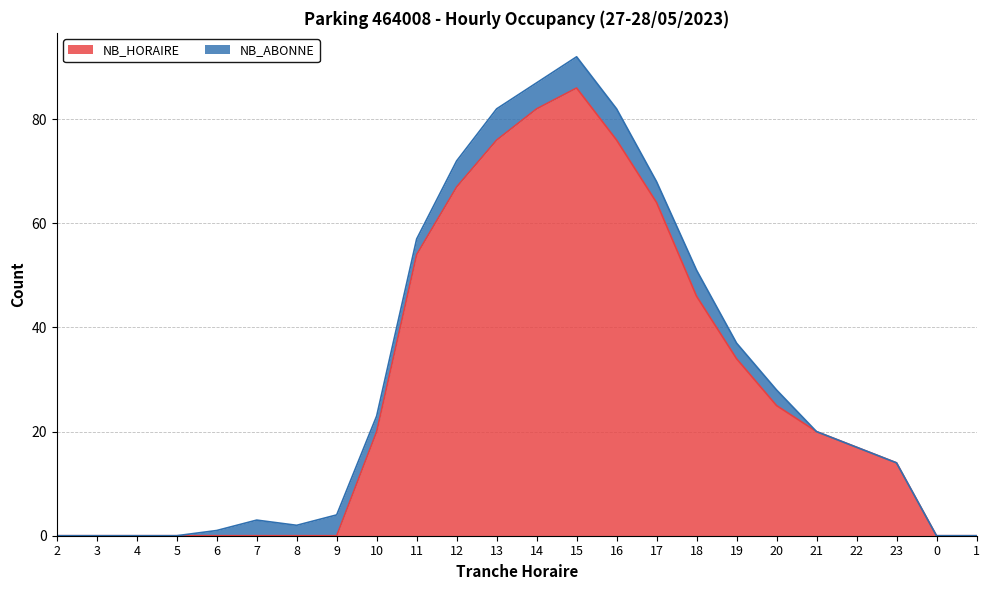

How many data points does each series have?

24